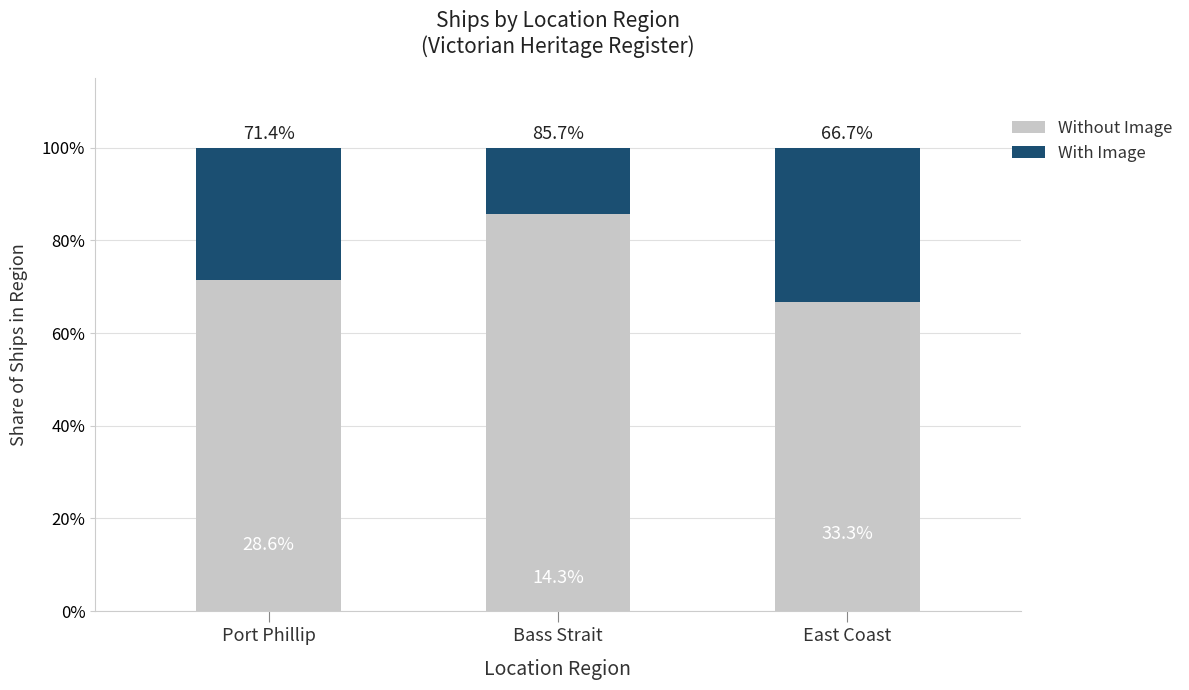

Are the bars horizontal?

No